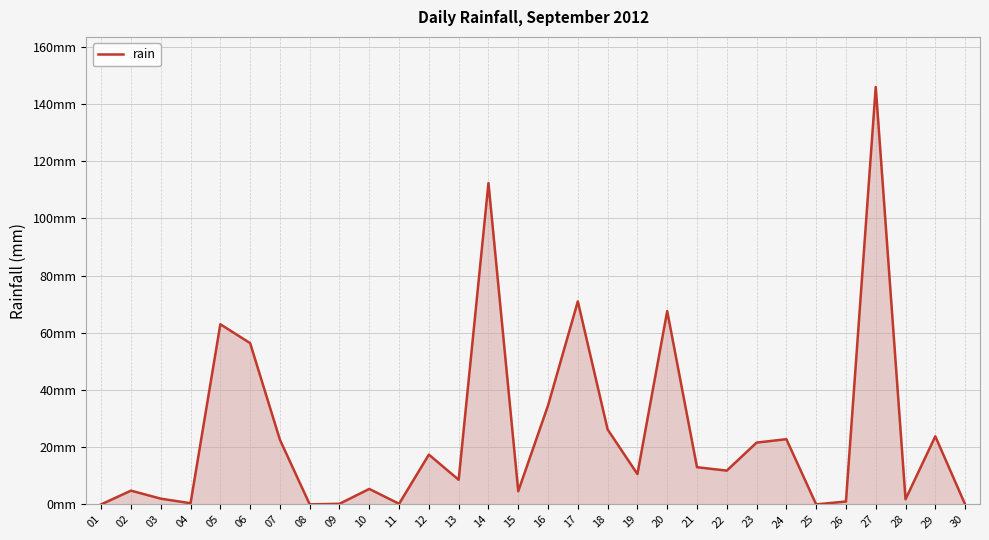

Is it true that the value at 23 is 10.1?

False